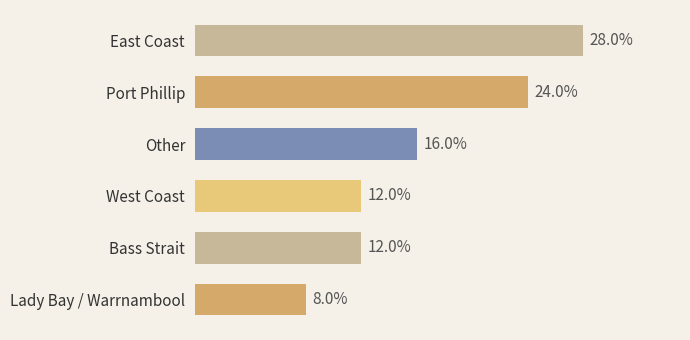

Which has a higher value, Bass Strait or Lady Bay / Warrnambool?

Bass Strait